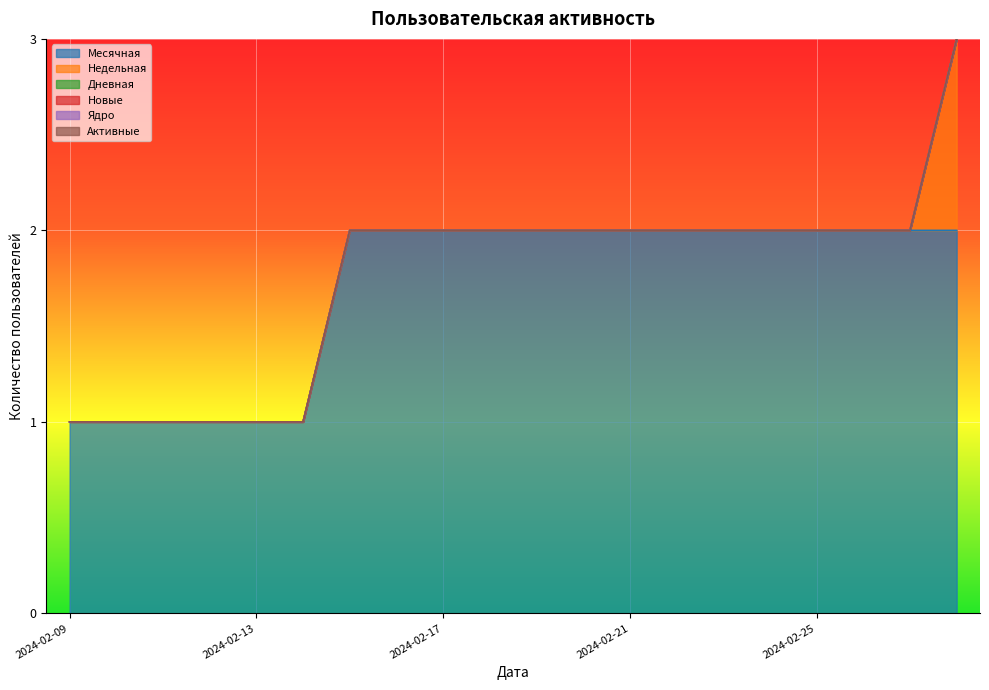

Where is Активные nearest to the value 0?

2024-02-09